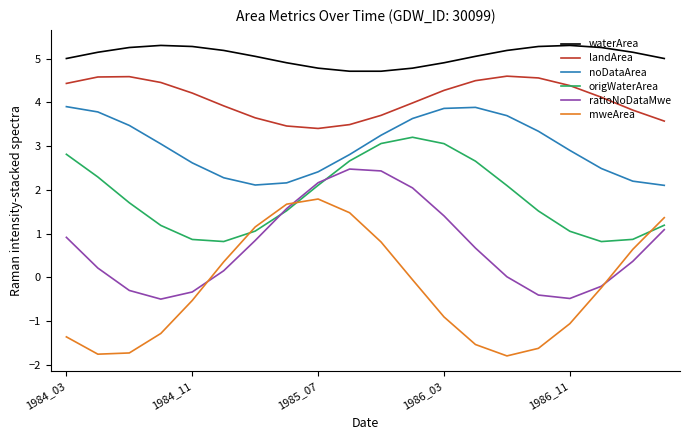

List the series in order of their overall mean, highest first.

waterArea, landArea, noDataArea, origWaterArea, ratioNoDataMwe, mweArea